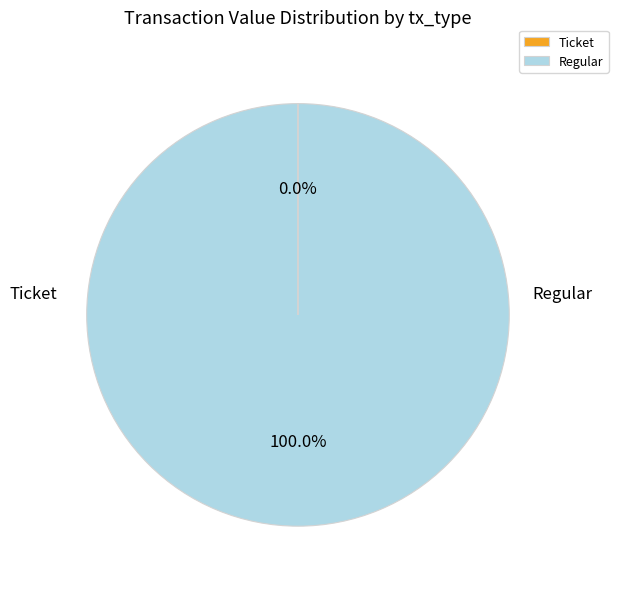

To the nearest percent, what is the difference between the Ticket and Regular slice percentages?

100%